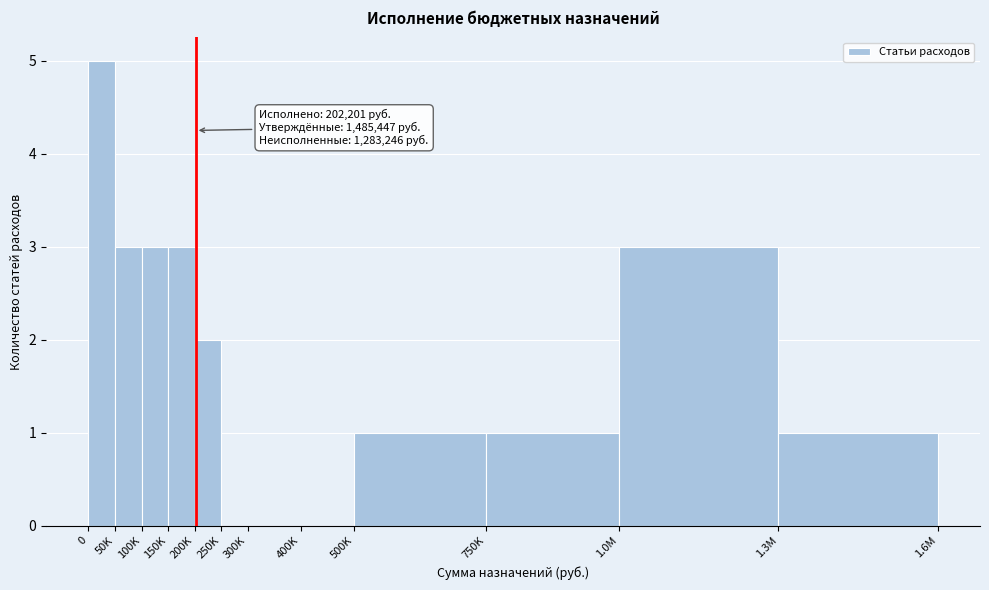

Reading left to right, extract all data points from this chart.

0=5	50K=3	100K=3	150K=3	200K=2	250K=0	300K=0	400K=0	500K=1	750K=1	1.0M=3	1.3M=1